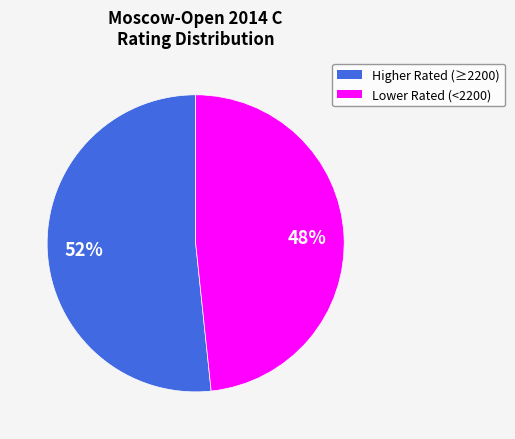

Is there any slice that represents more than half of the pie?

Yes